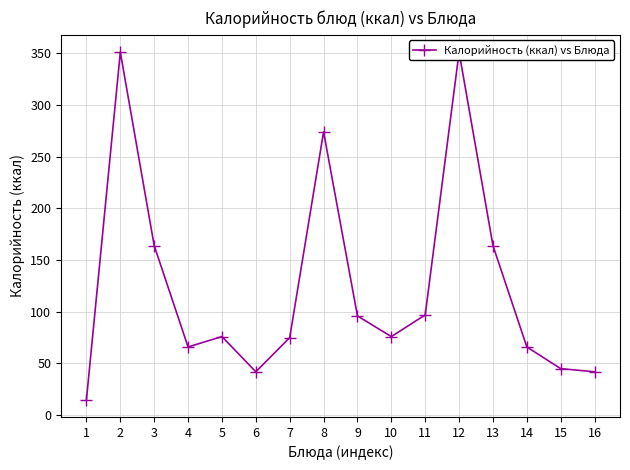

Count the number of categories in the chart.

16